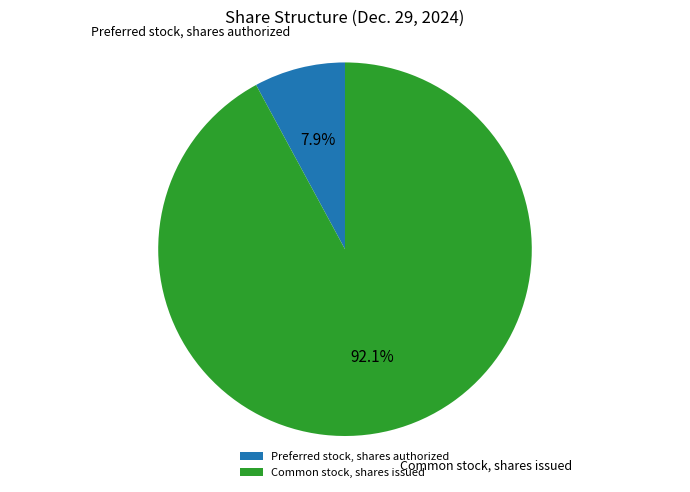

Which has a higher value, Preferred stock, shares authorized or Common stock, shares issued?

Common stock, shares issued